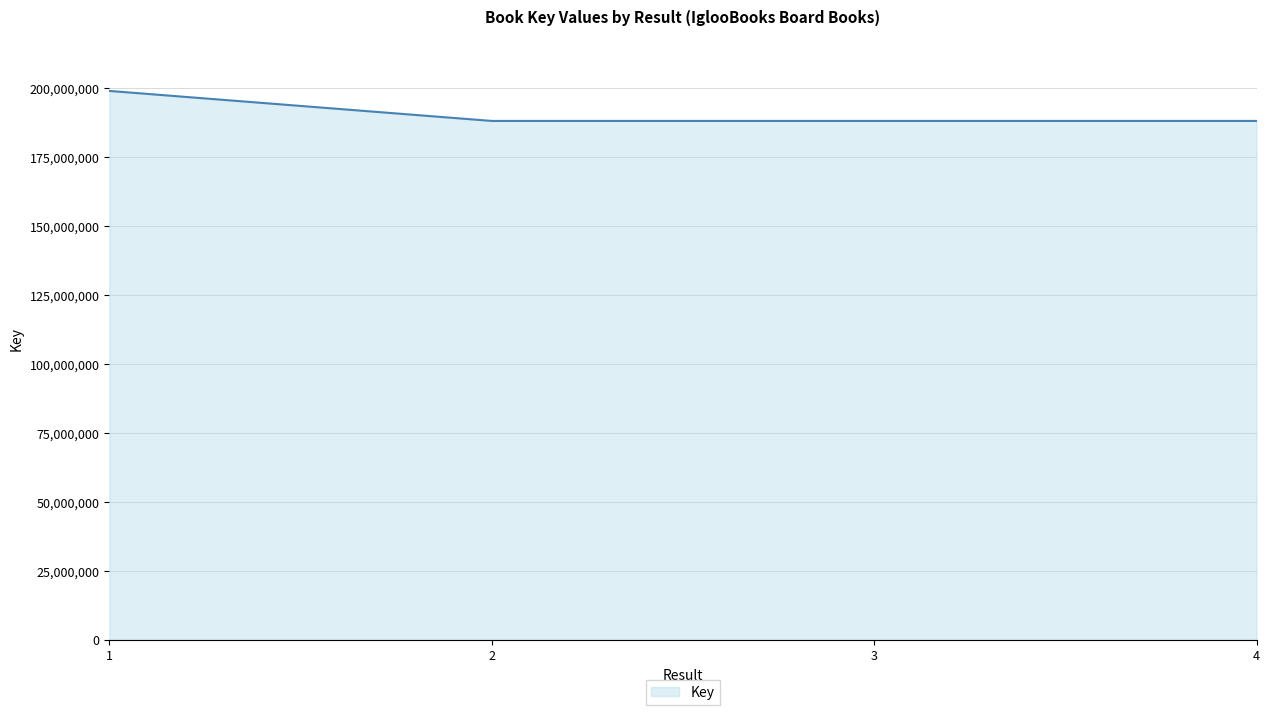

What is the change in value from 1 to 2?

-10875212